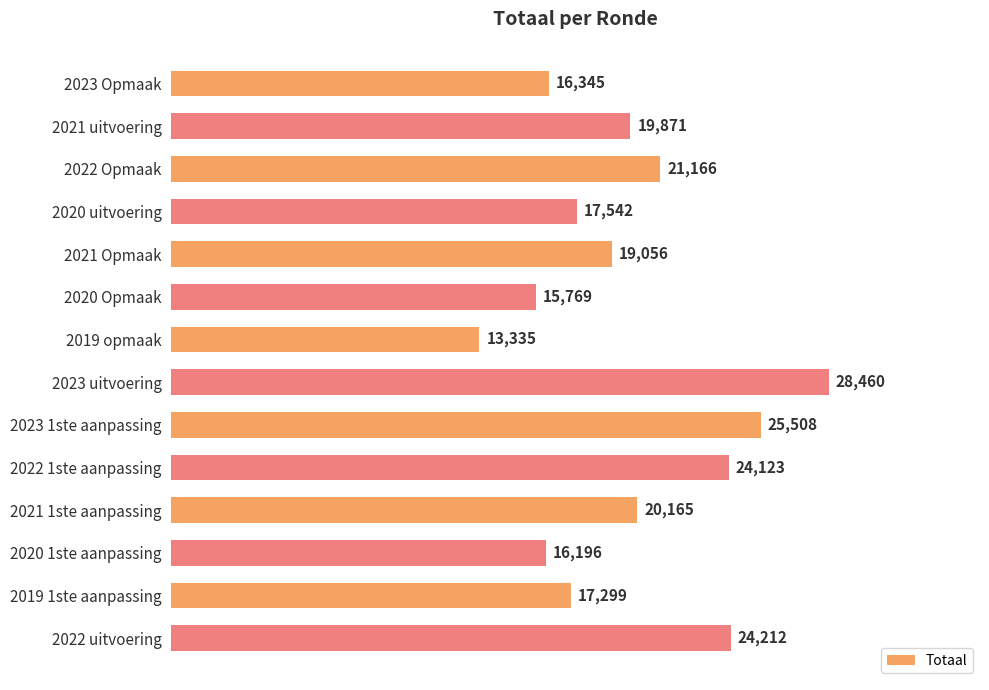

What is the minimum value shown in the chart?

13335